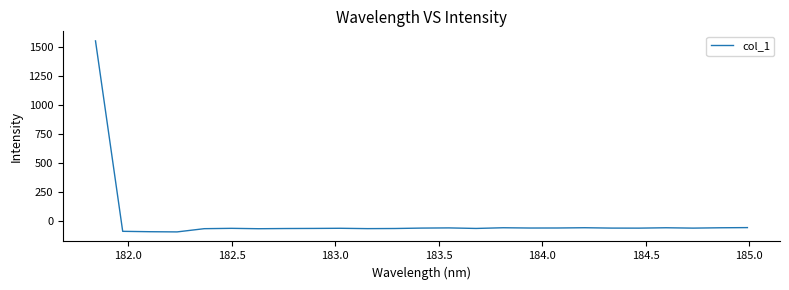

What is the minimum value shown in the chart?

-89.7